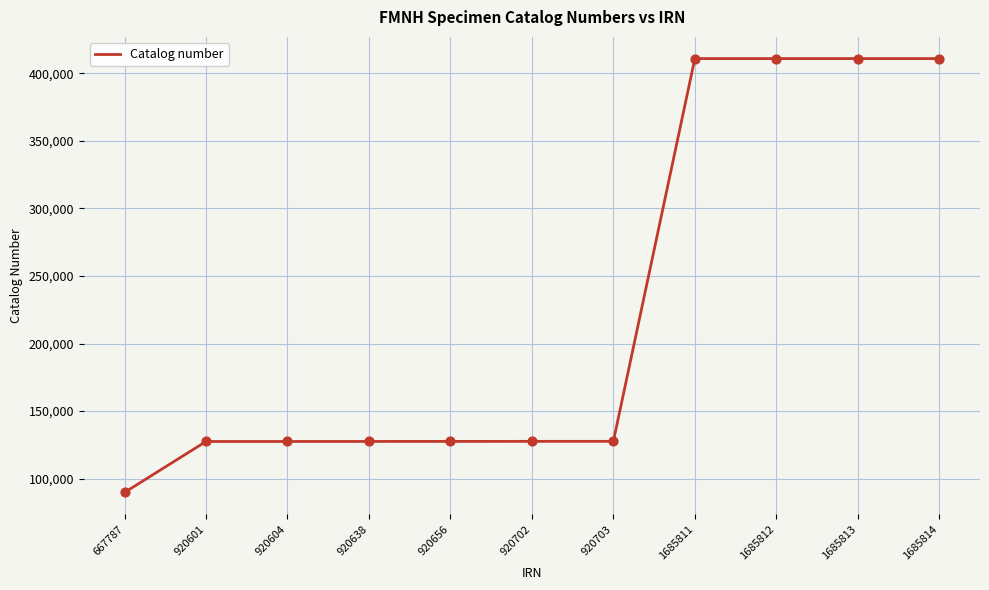

Between 1685811 and 920638, which is larger?

1685811